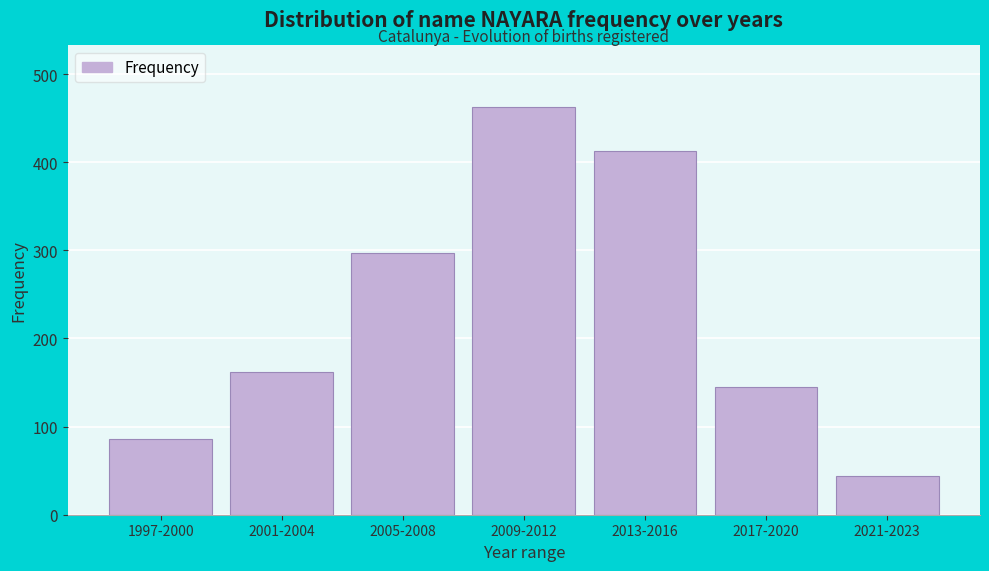

Reading right to left, extract all data points from this chart.

2021-2023=44	2017-2020=145	2013-2016=413	2009-2012=463	2005-2008=297	2001-2004=162	1997-2000=86